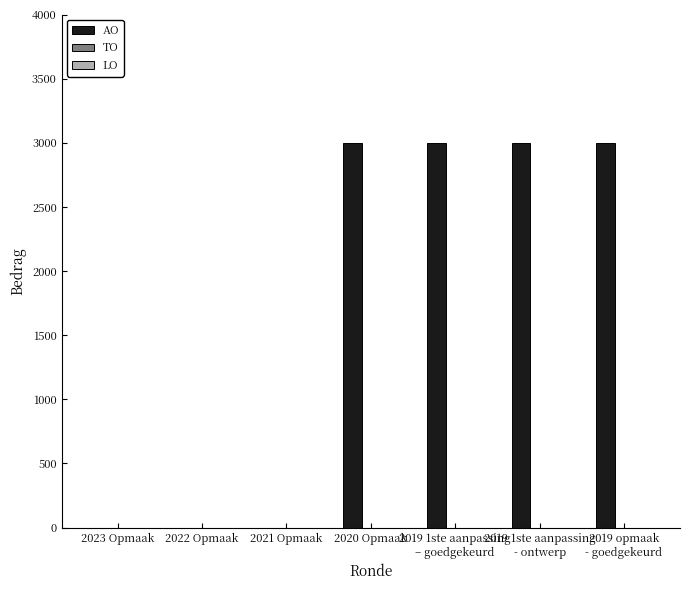

The chart shows a value of 0 at 2021 Opmaak. True or false?

True